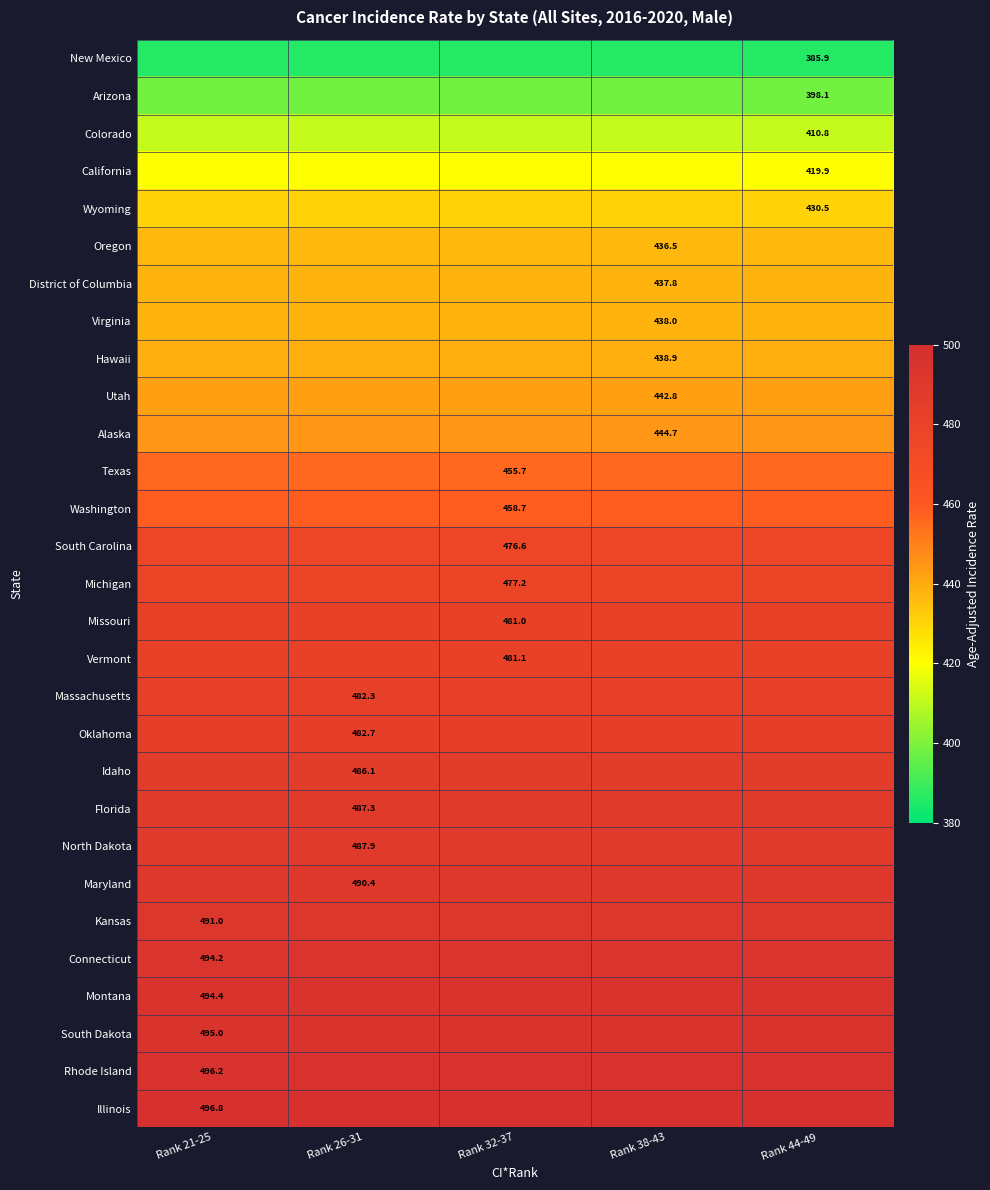

Between Rank 38-43 and Rank 44-49, which is larger?

Rank 38-43